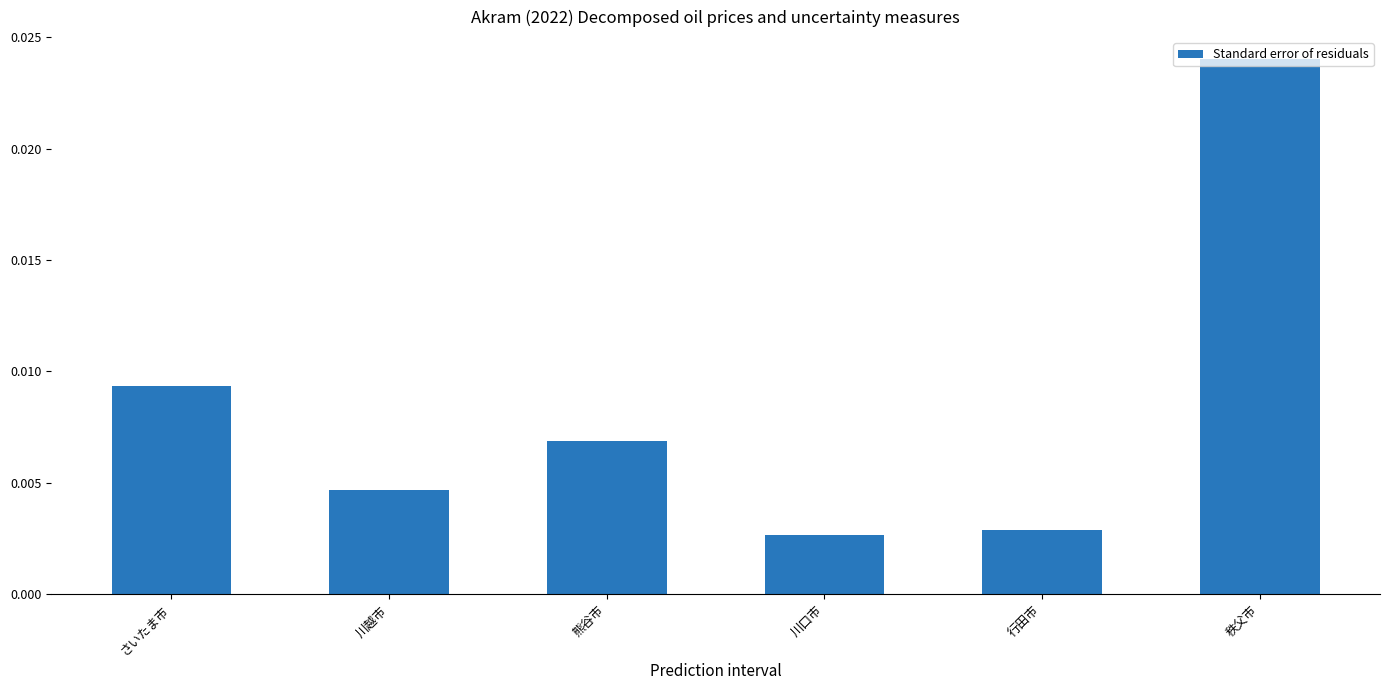

How many values are between 0 and 1?

6